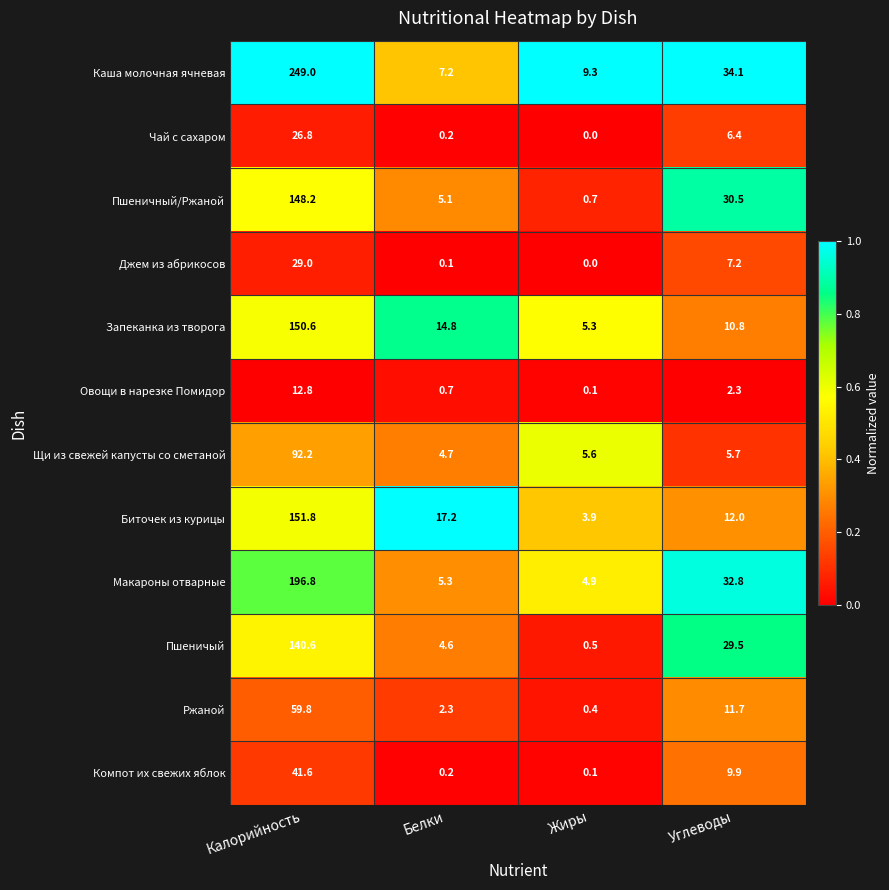

At Калорийность, list the series in order from smallest to largest.

Овощи в нарезке Помидор, Чай с сахаром, Джем из абрикосов, Компот их свежих яблок, Ржаной, Щи из свежей капусты со сметаной, Пшеничый, Пшеничный/Ржаной, Запеканка из творога, Биточек из курицы, Макароны отварные, Каша молочная ячневая